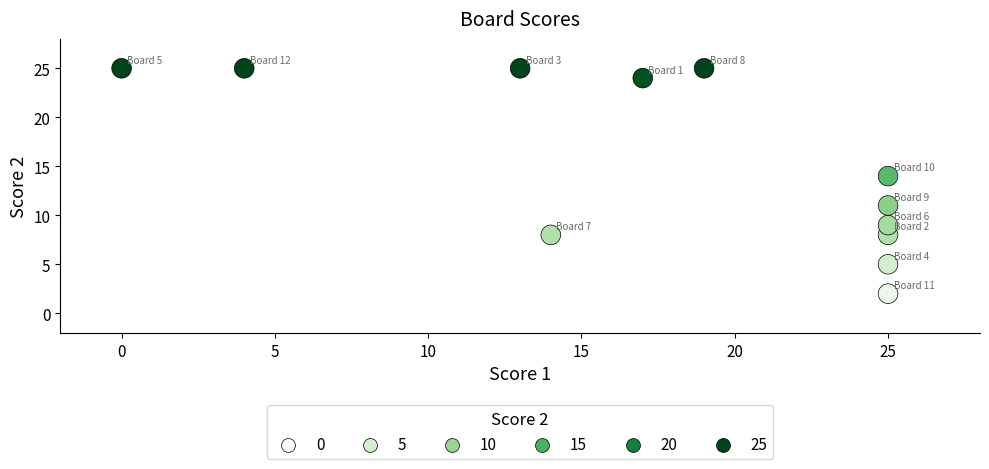

What Y value in the scatter plot is closest to 13?

14